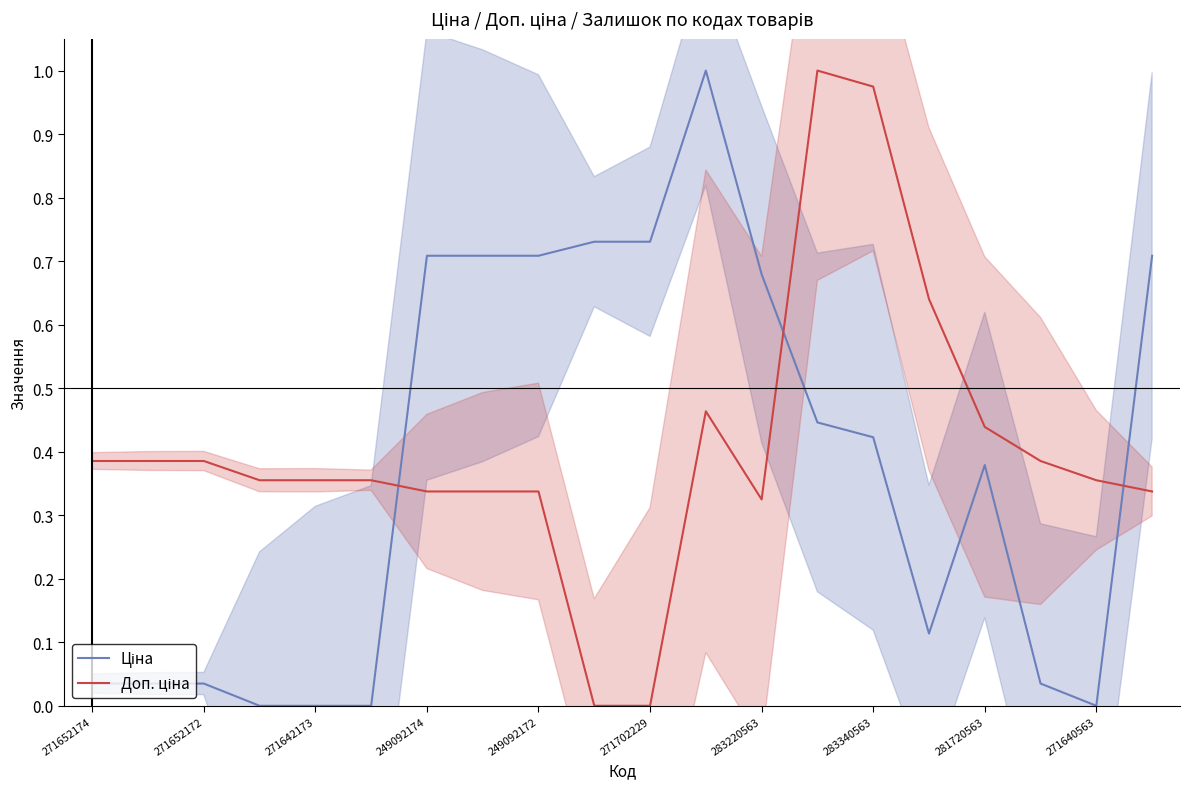

At how many categories does at least one series exceed 0?

20